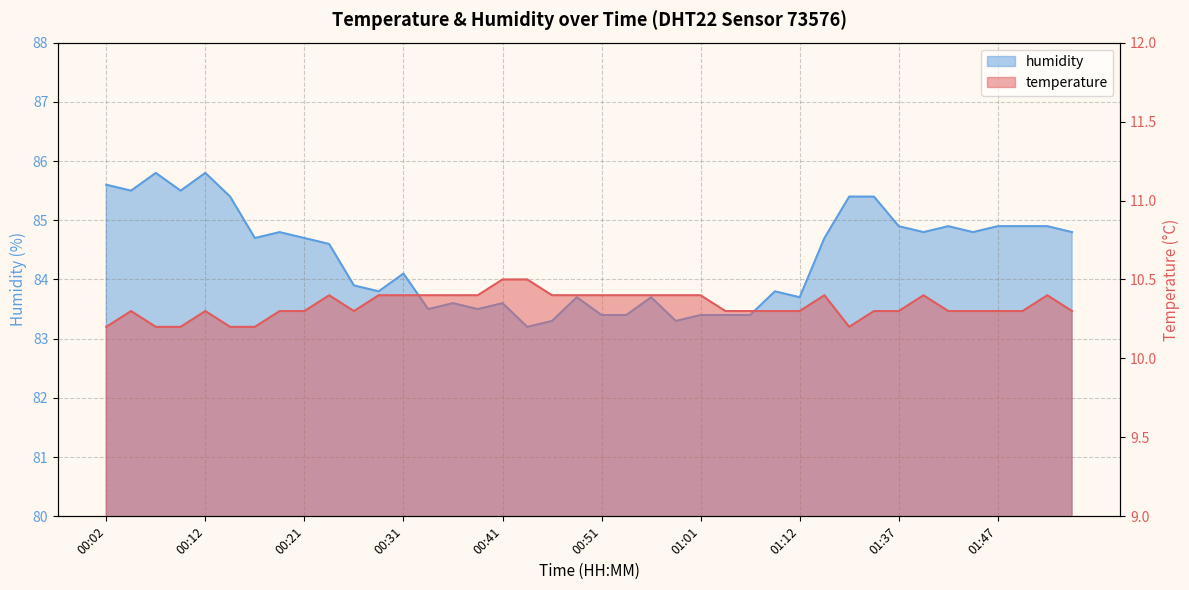

At which label does humidity first exceed 84?

00:02